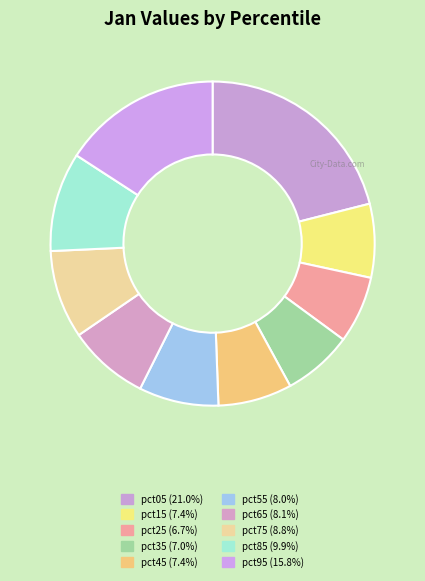

How many slices are in this pie chart?

10